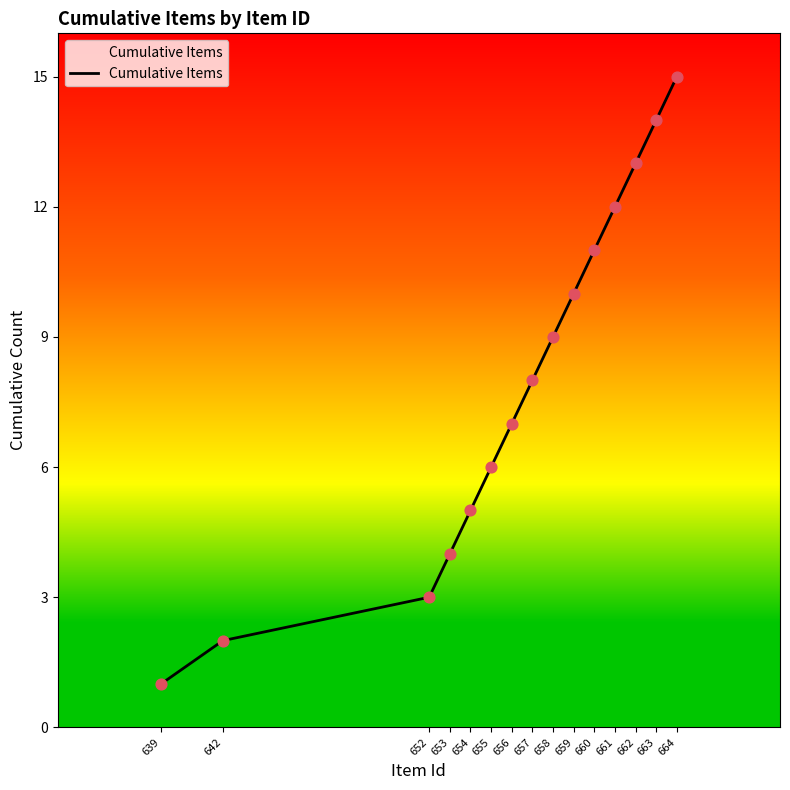

Which has a higher value, 661 or 662?

662